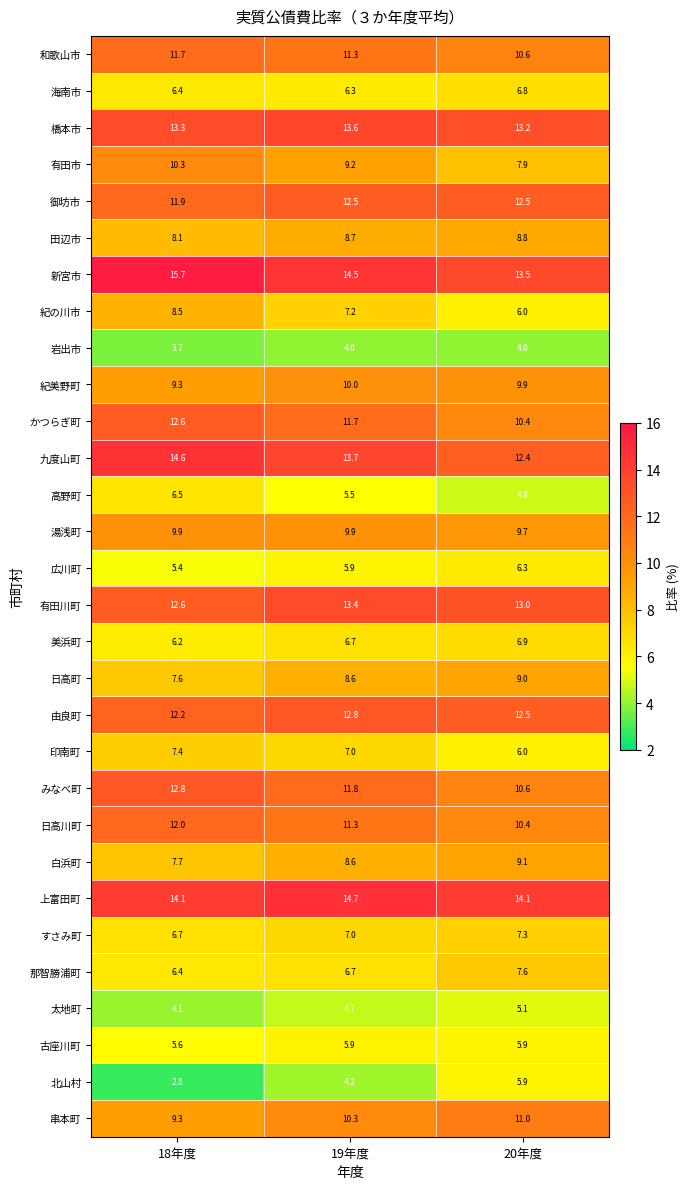

Which series changed the most between 18年度 and 19年度?

北山村